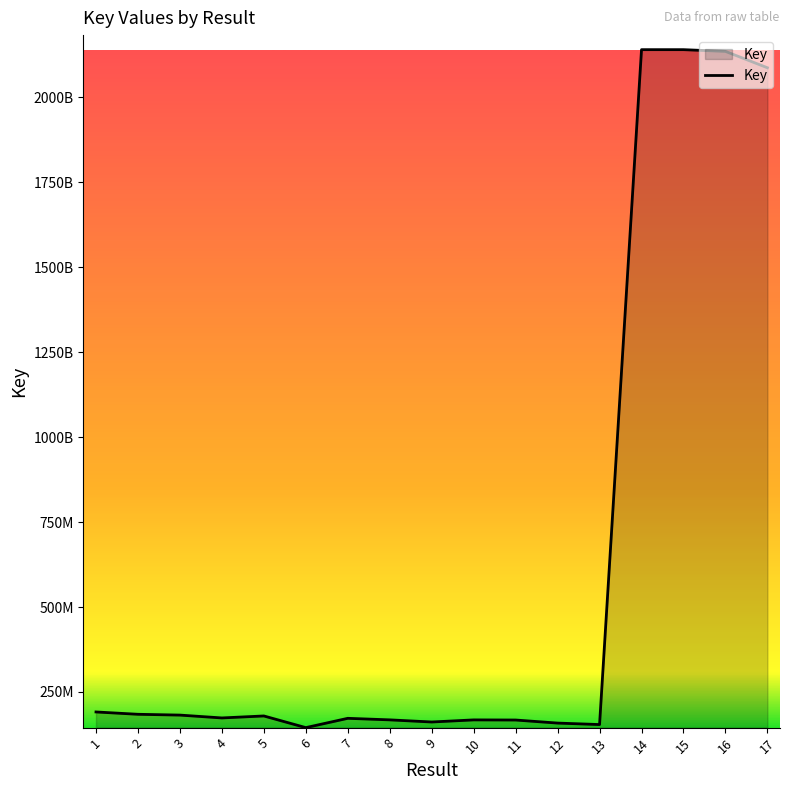

Does the chart have visible grid lines?

No